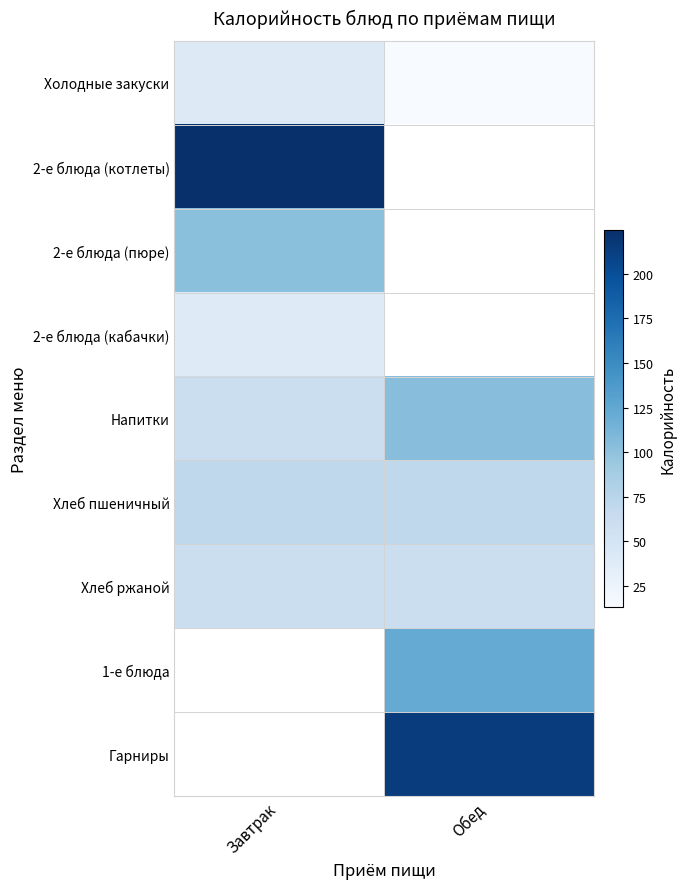

What is the lowest value of the 2-е блюда (котлеты) series?

224.8